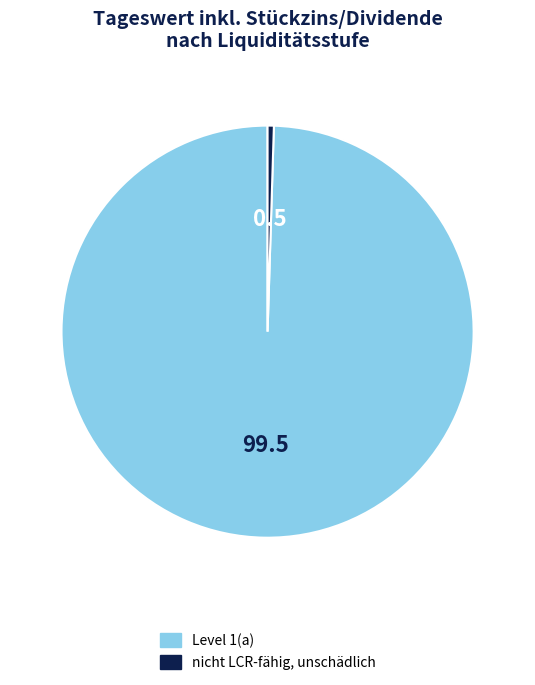

Is the sum of nicht LCR-fähig, unschädlich and Level 1(a) greater than half?

Yes